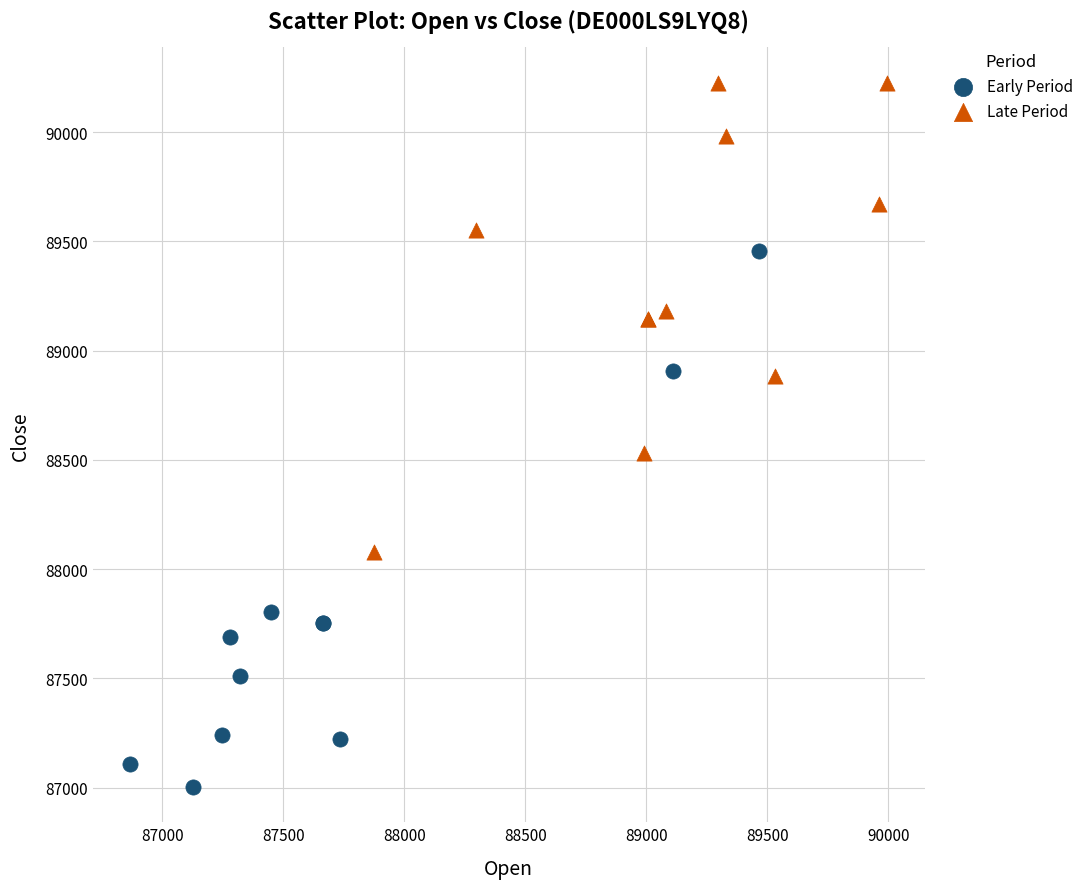

Which series reaches the maximum Y coordinate?

Late Period